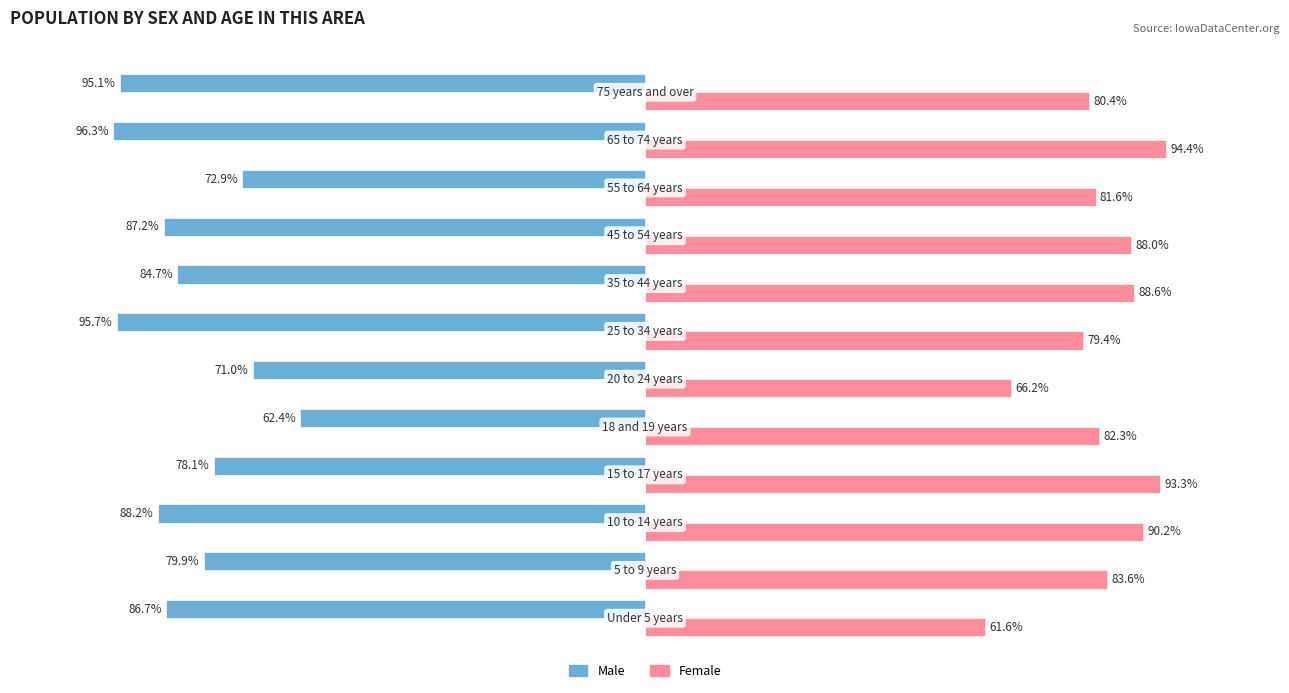

Rank the series by their average value, from lowest to highest.

Male, Female